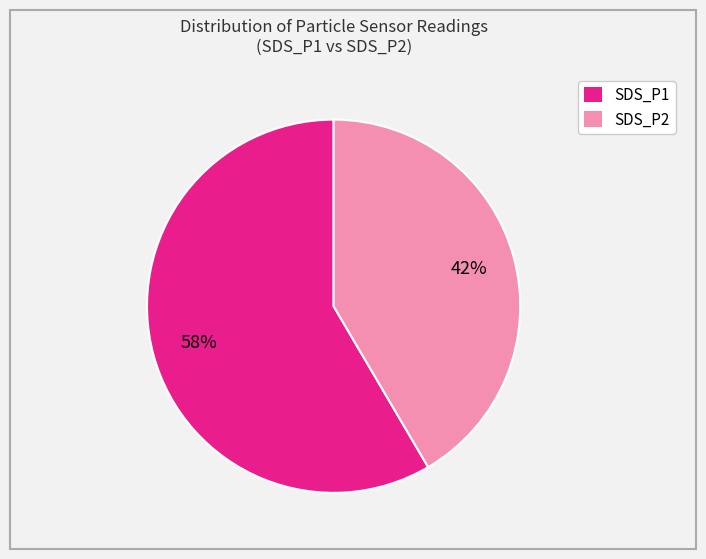

Rank the categories by value from lowest to highest.

SDS_P2, SDS_P1